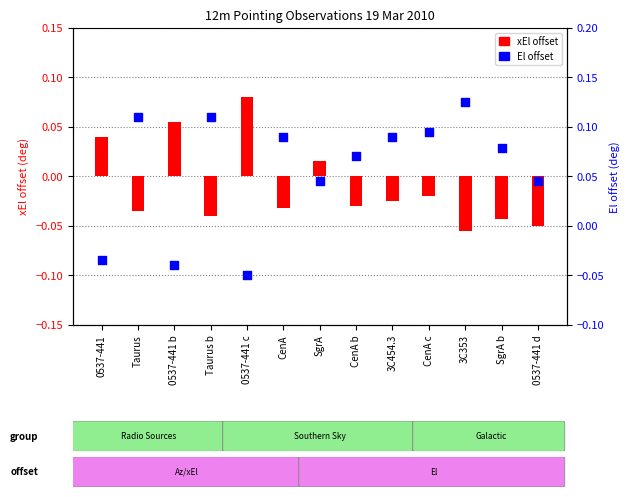

At how many categories does at least one series exceed 0?

13